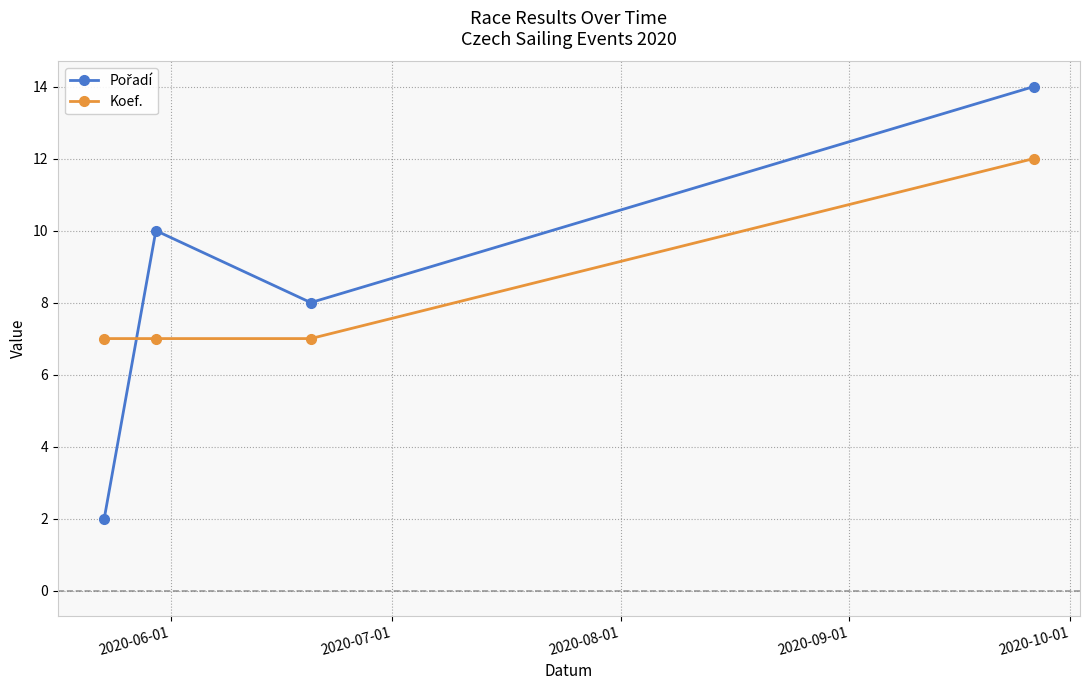

What is the value of the Koef. point at the 2nd from the left?

7